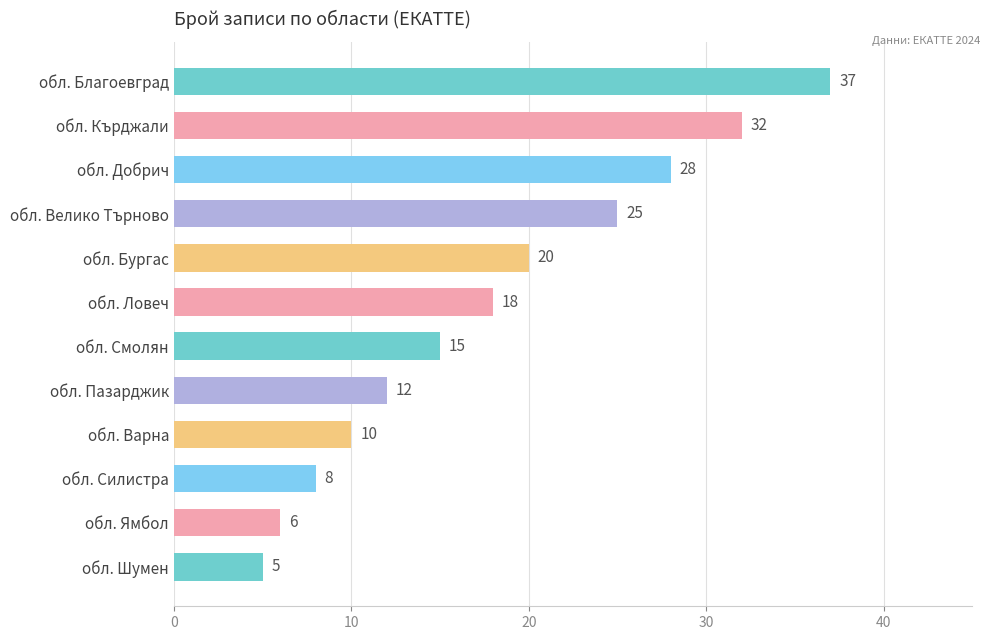

How many data points does each series have?

12